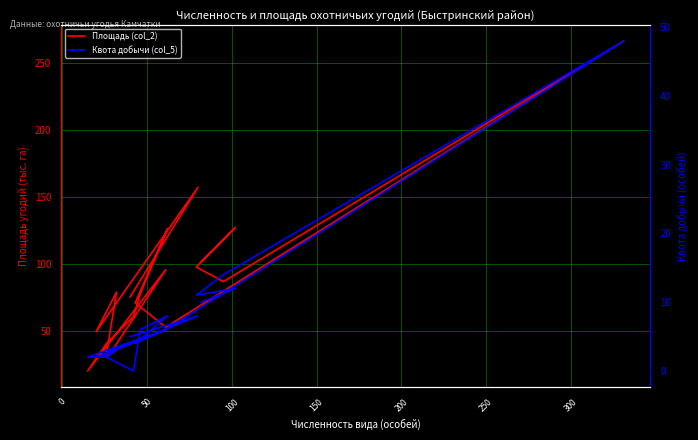

What is the label of the 3rd point from the left?

50